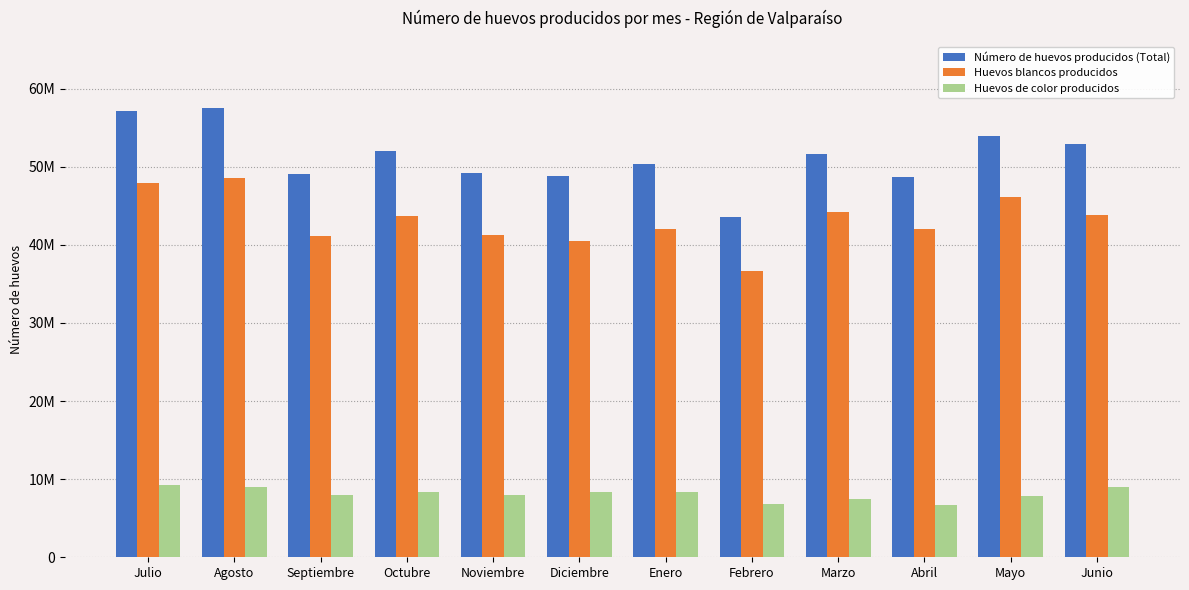

Between Enero and Octubre, which is larger?

Octubre